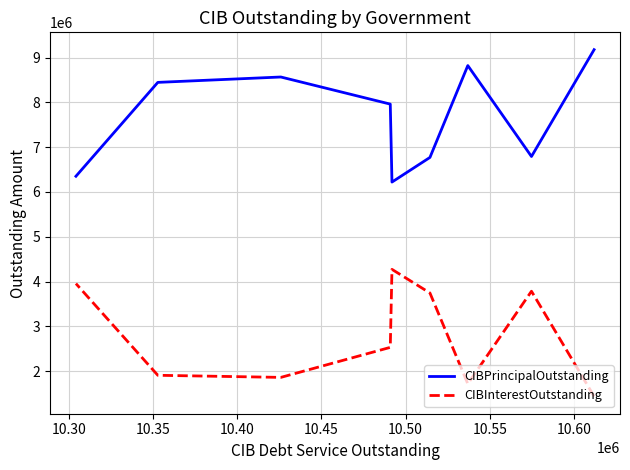

Does the chart have visible grid lines?

Yes